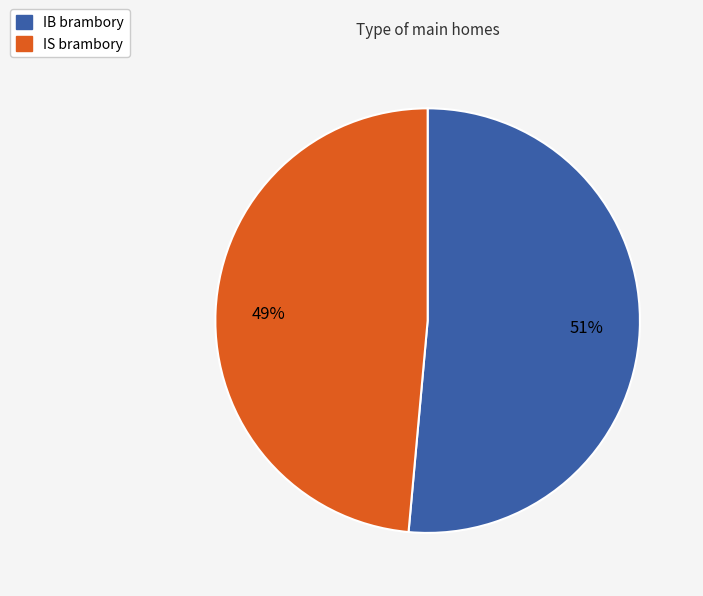

What percentage is the IS brambory slice, to the nearest percent?

49%